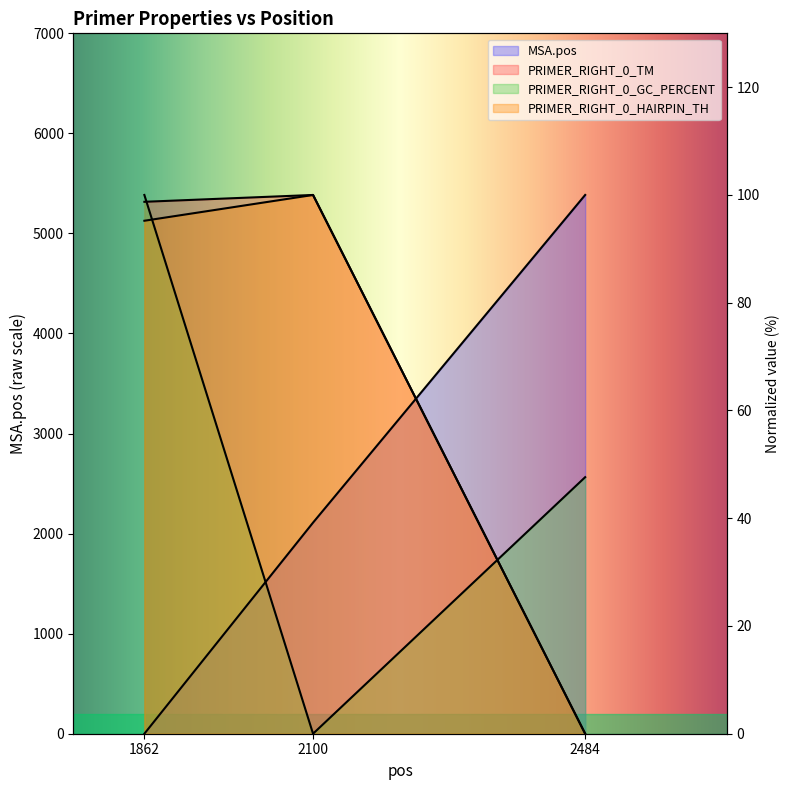

What is the sum of the PRIMER_RIGHT_0_GC_PERCENT values at 1862 and 2100?

100.0